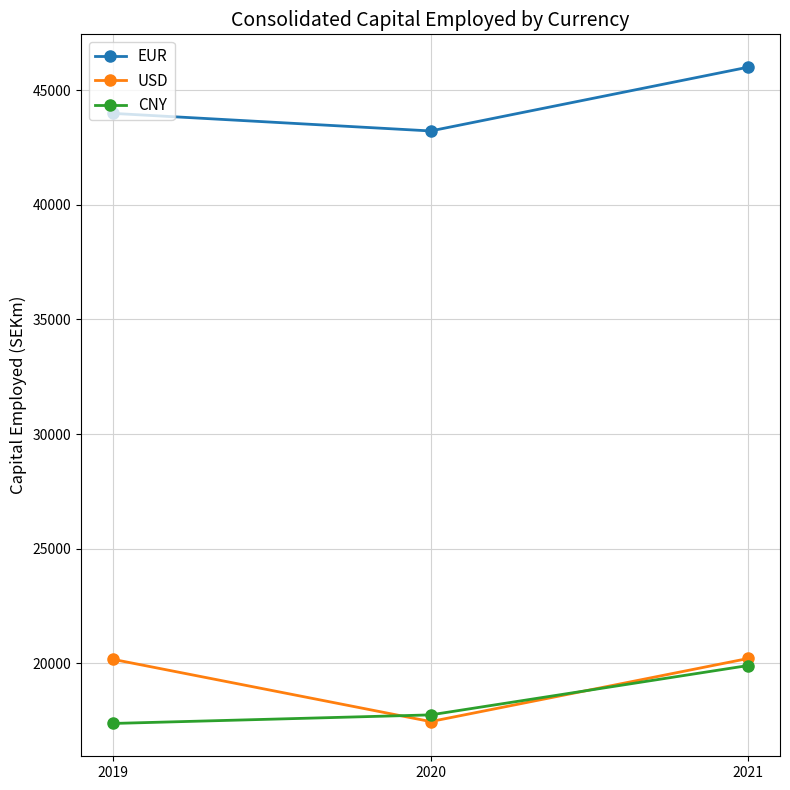

Does the chart display data point markers on the line(s)?

Yes